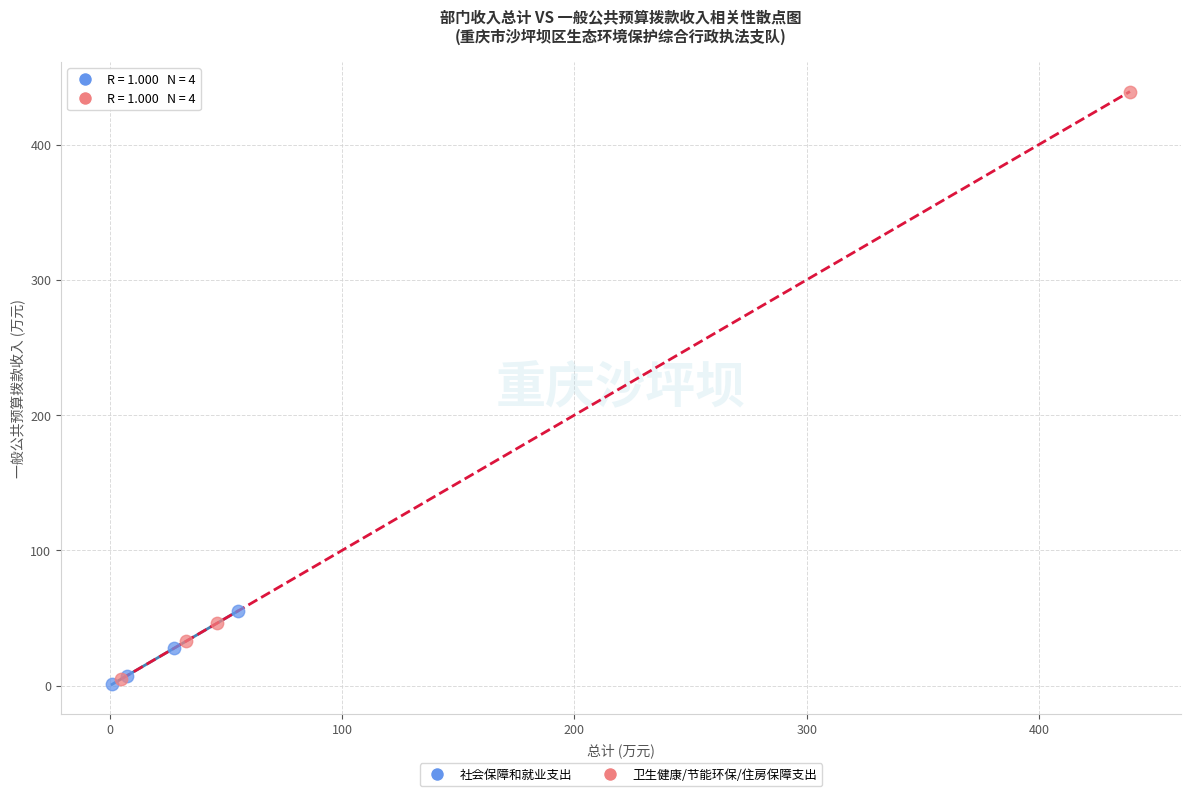

Which series has the widest spread of Y values?

卫生健康/节能环保/住房保障支出